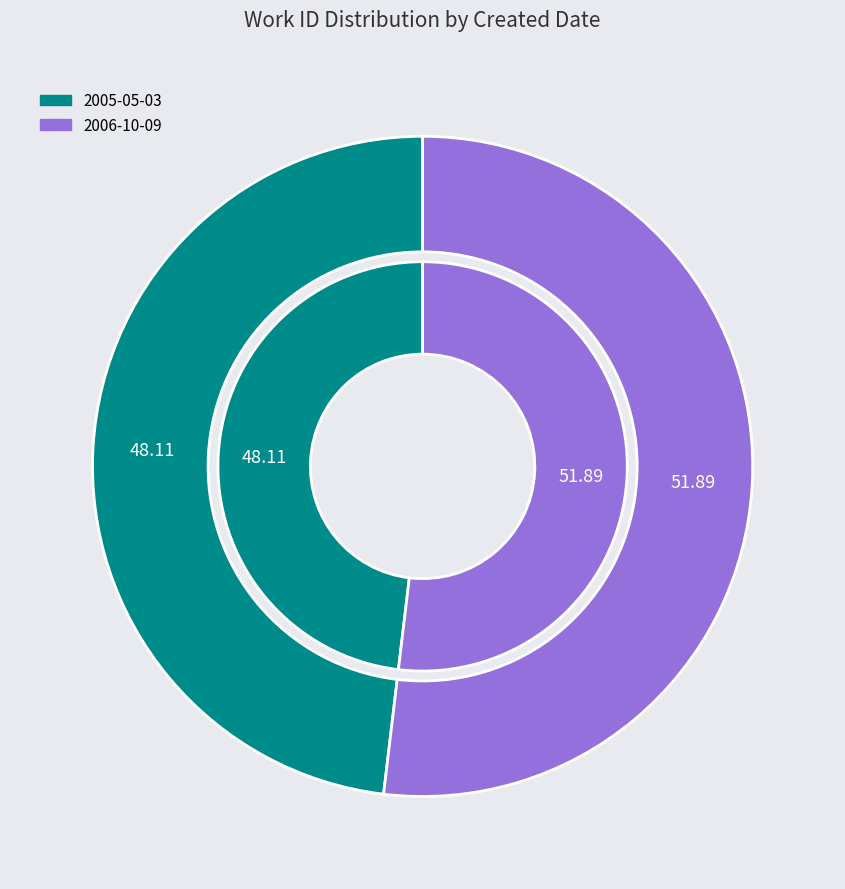

Rank the categories by value from highest to lowest.

2006-10-09, 2005-05-03